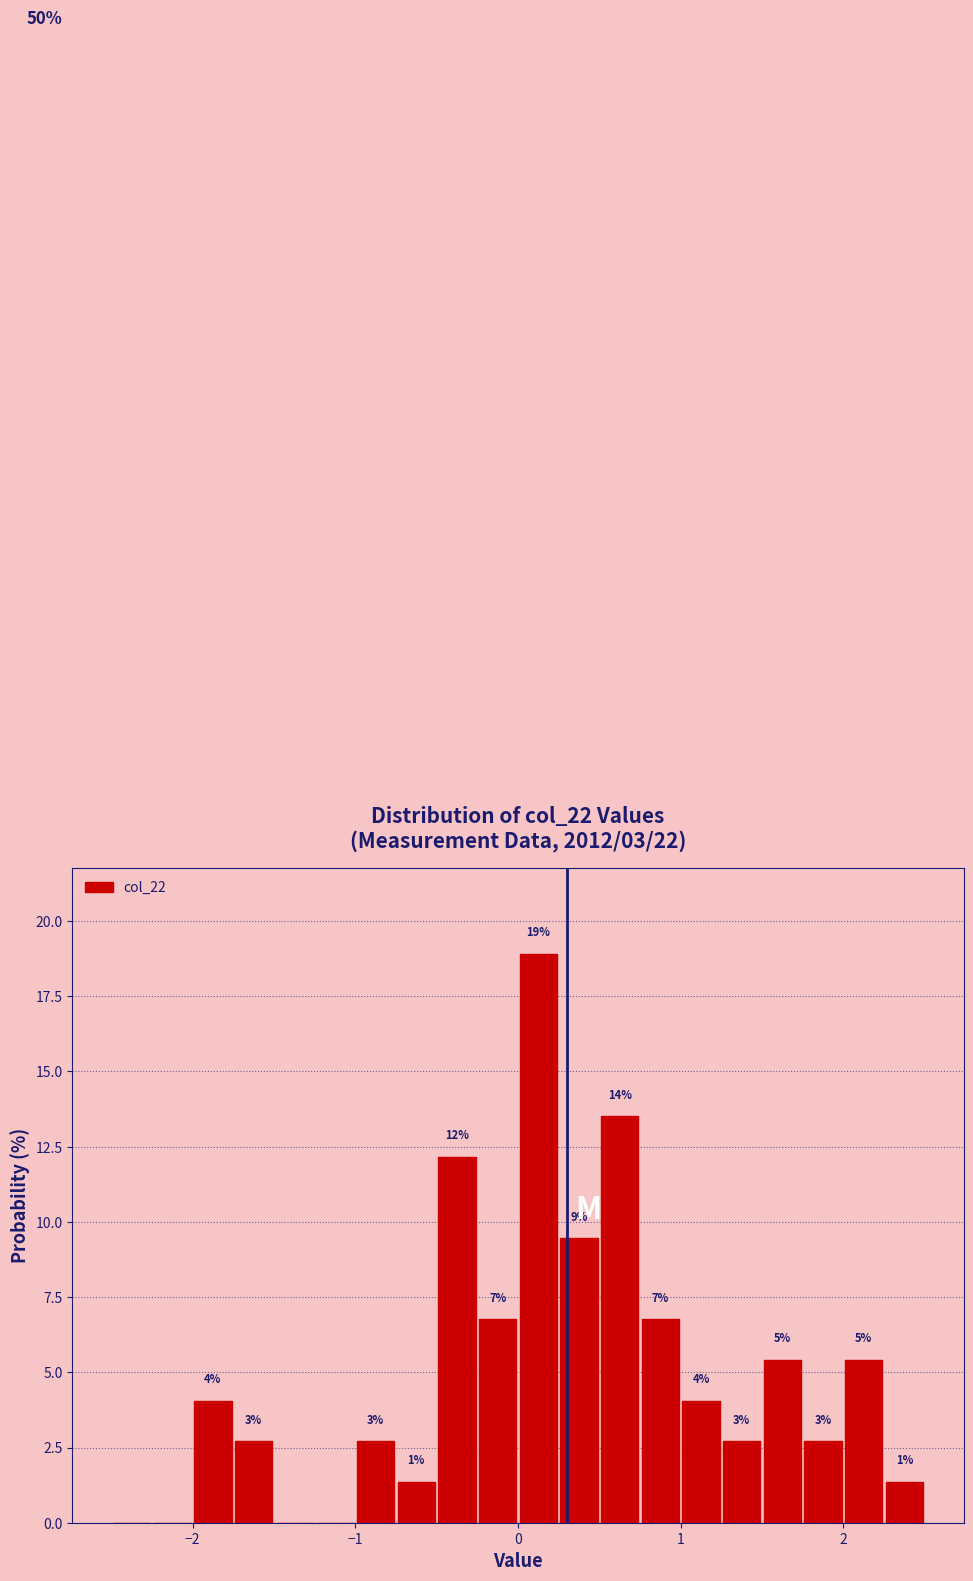

Around what value on the x-axis is the tallest bar? Give the approximate position of its centre, as read against the axis.

0.1